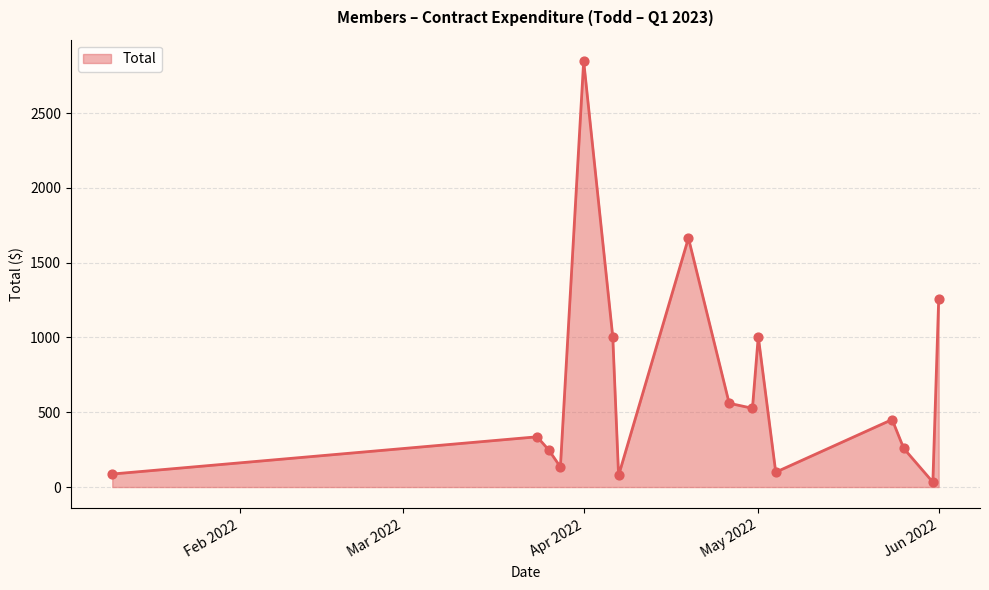

What is the maximum value shown in the chart?

2848.4